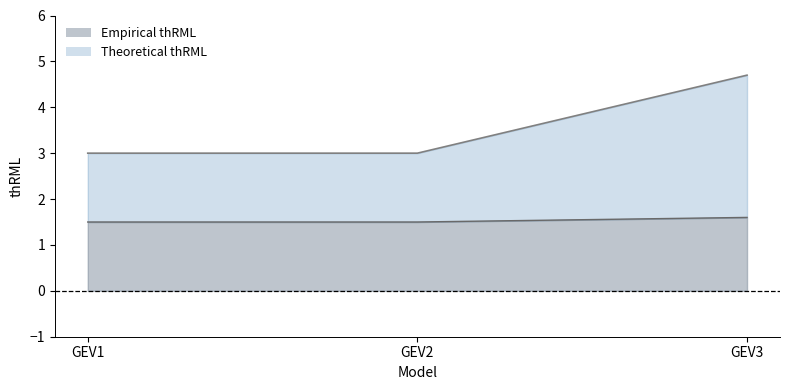

What is the difference between the highest and lowest values at GEV2?

1.5